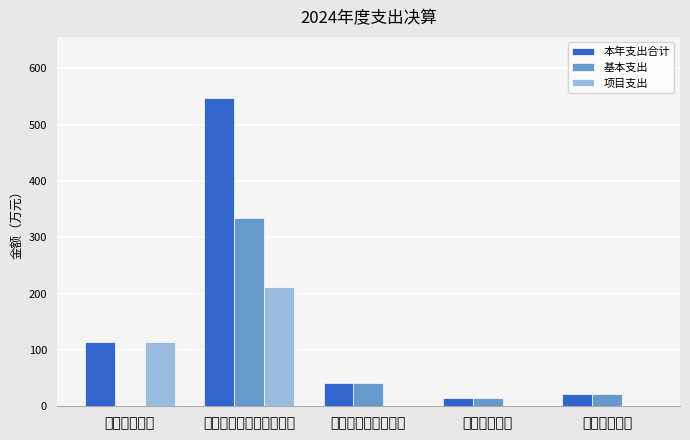

Between 科学技术支出 and 卫生健康支出, which series saw the biggest shift?

项目支出